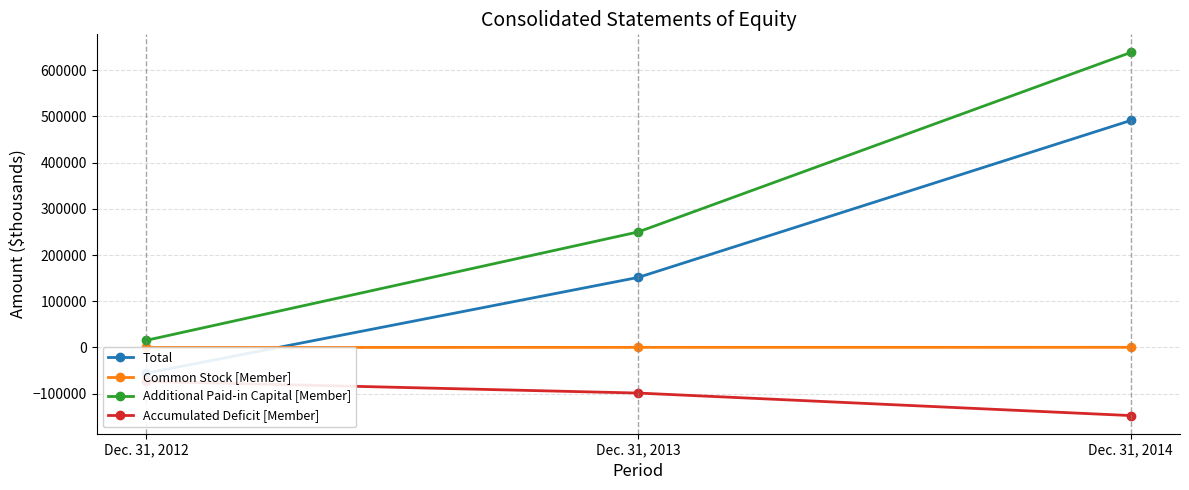

At which label does Additional Paid-in Capital [Member] reach its minimum?

Dec. 31, 2012